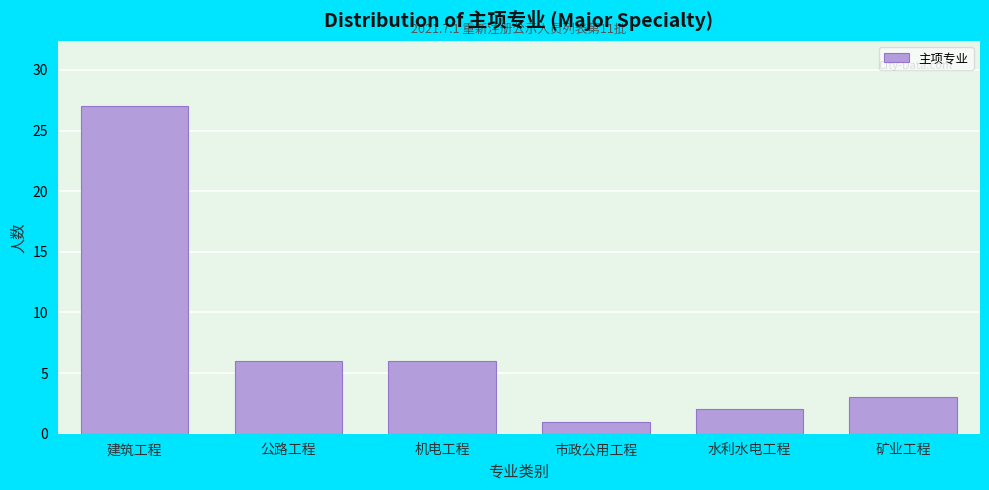

Reading left to right, transcribe all the data shown in this chart.

建筑工程=27	公路工程=6	机电工程=6	市政公用工程=1	水利水电工程=2	矿业工程=3